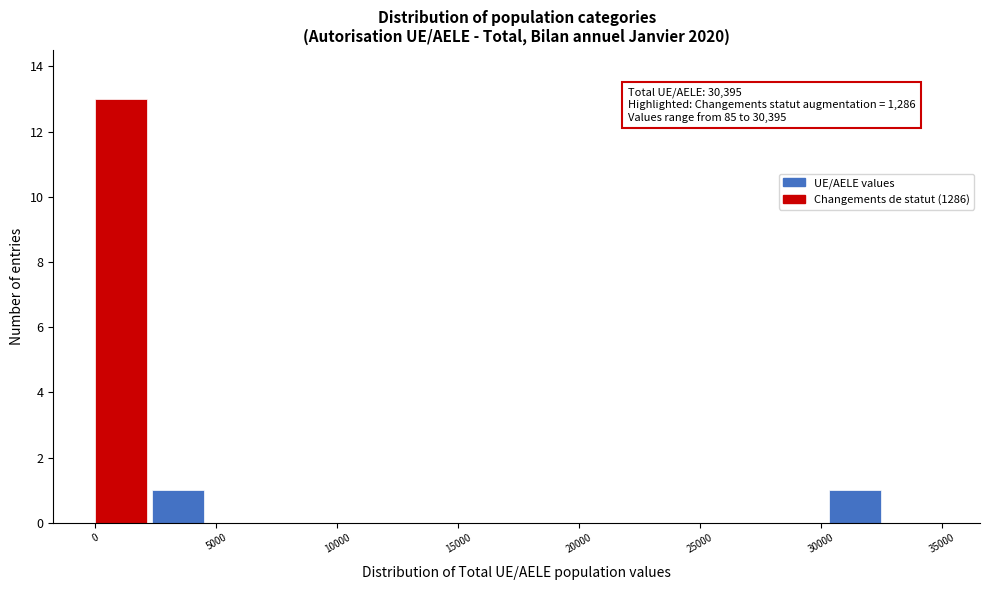

Which range on the x-axis has the tallest bar?

0 to 2500